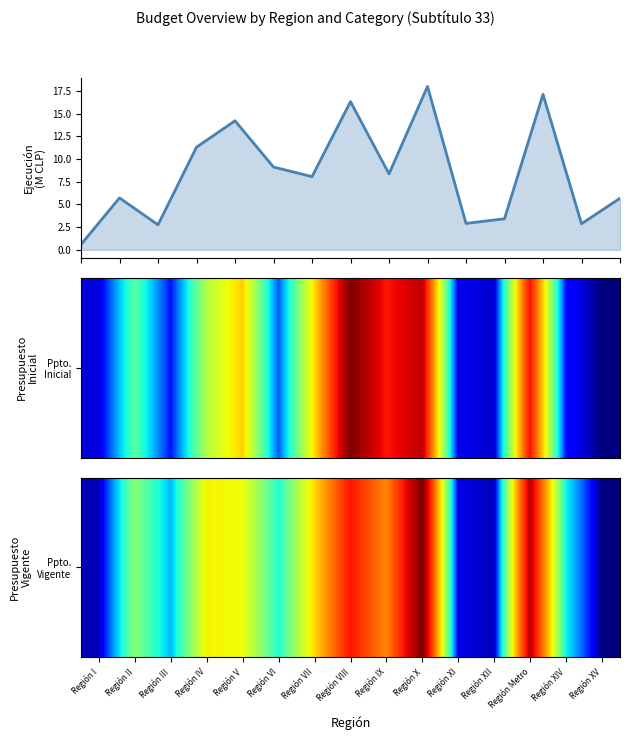

What is the maximum value shown in the chart?

18.0